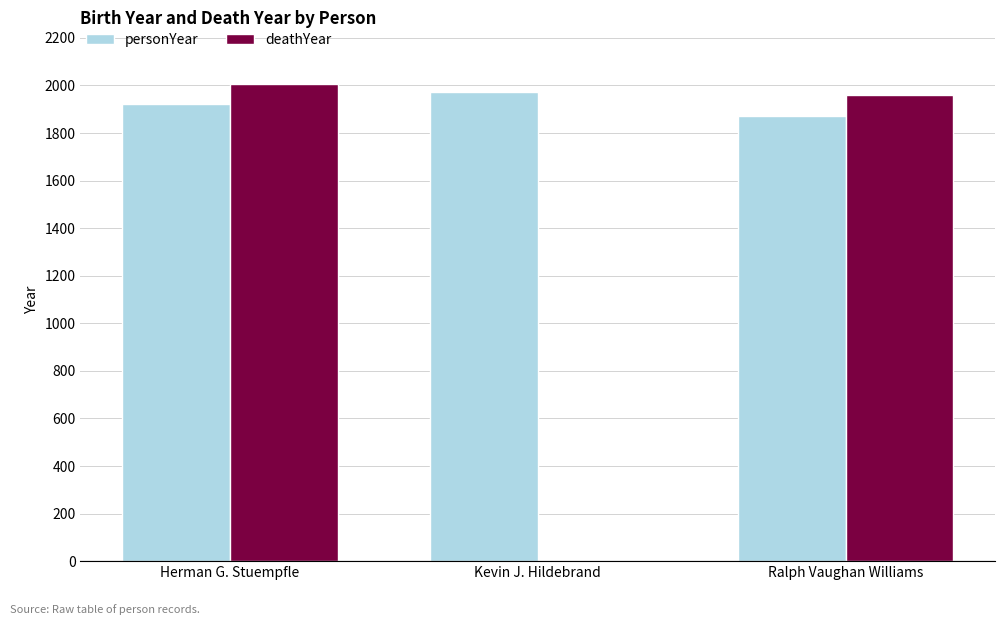

Reading left to right, extract all data points from this chart.

personYear: Herman G. Stuempfle=1923	Kevin J. Hildebrand=1973	Ralph Vaughan Williams=1872
deathYear: Herman G. Stuempfle=2007	Kevin J. Hildebrand=0	Ralph Vaughan Williams=1958